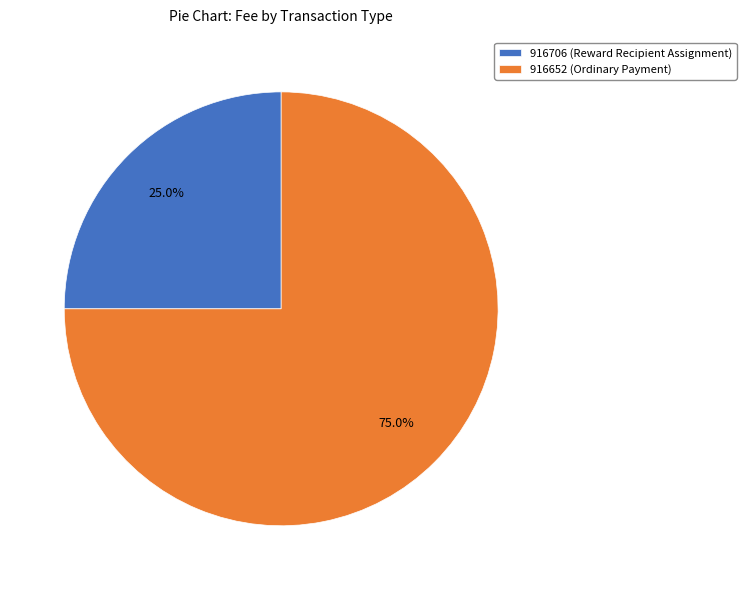

Which slice represents more than half of the pie?

916652 (Ordinary Payment)